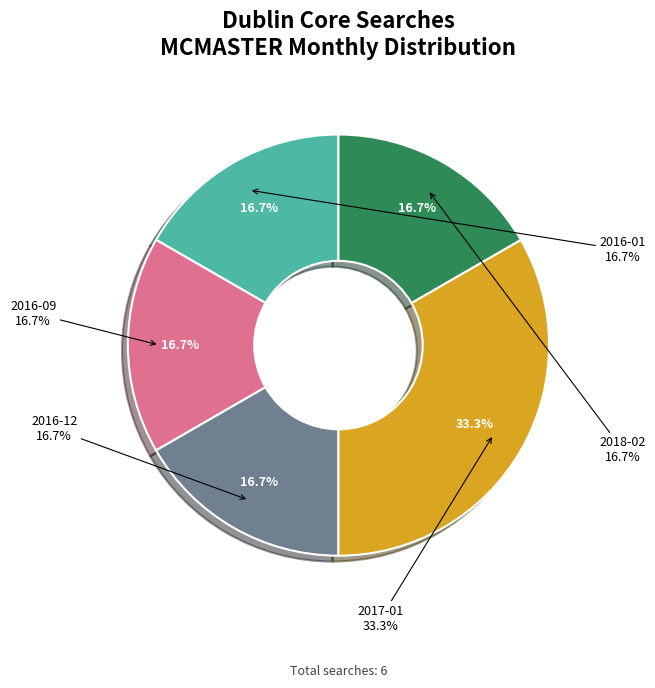

Which has a higher value, 2016-12 or 2016-09?

2016-12